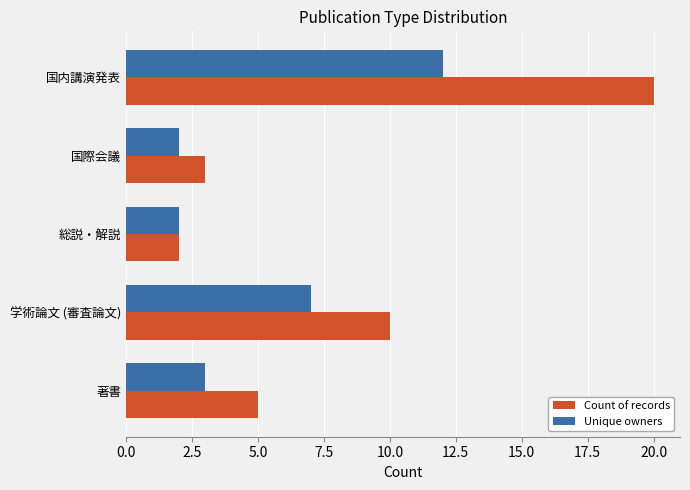

Where is Unique owners nearest to the value 7?

学術論文 (審査論文)